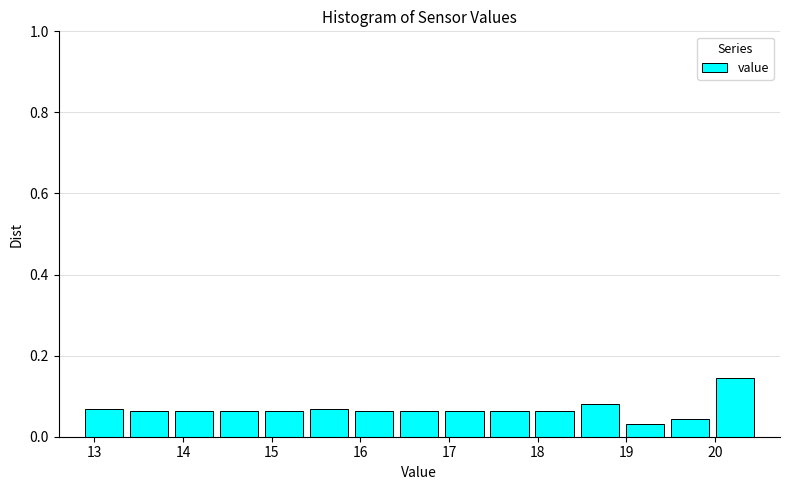

What is the height of the bar covering 17.9 to 18.4 on the x-axis? Neither the bar edges nor the heights are printed on the chart, so give them approximately, as read against the axes.

0.06